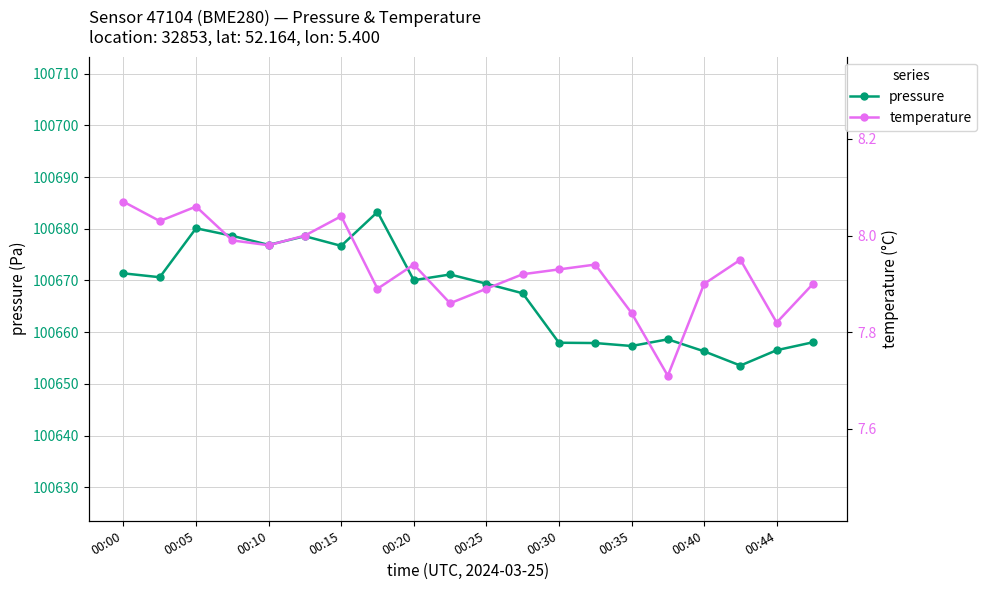

What is the average value of the pressure series?

100667.5